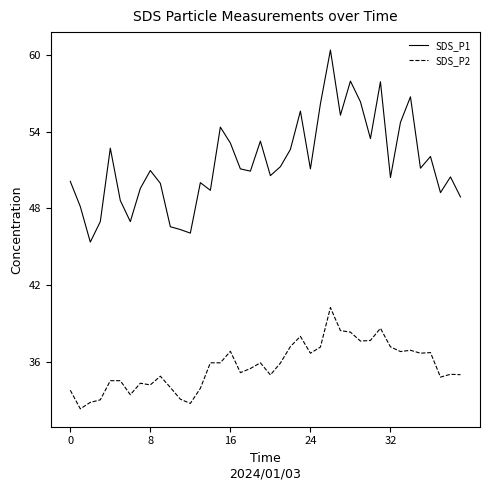

True or false: SDS_P2 and SDS_P1 intersect in this chart.

False